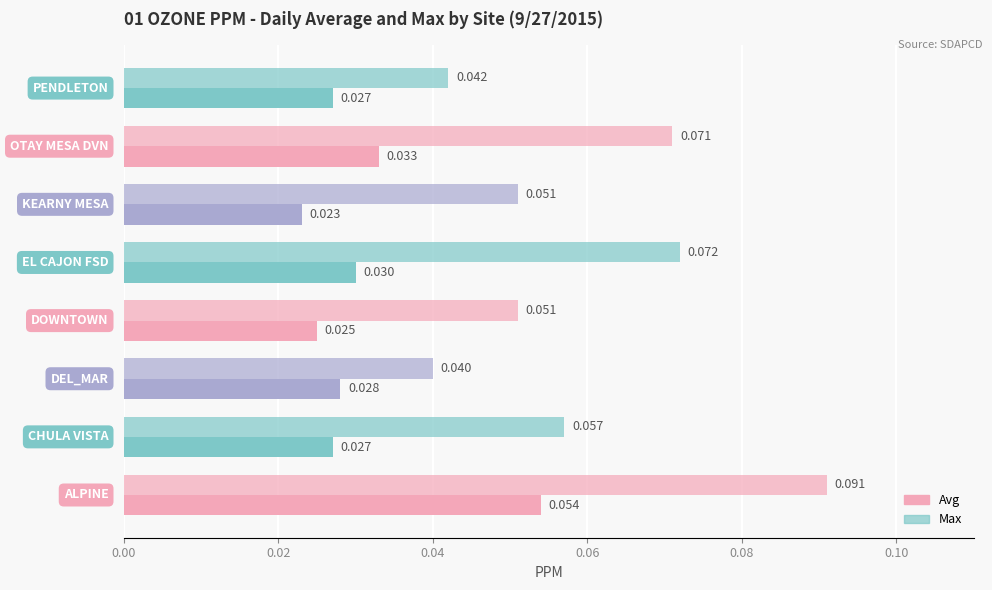

How many series are shown in this chart?

2